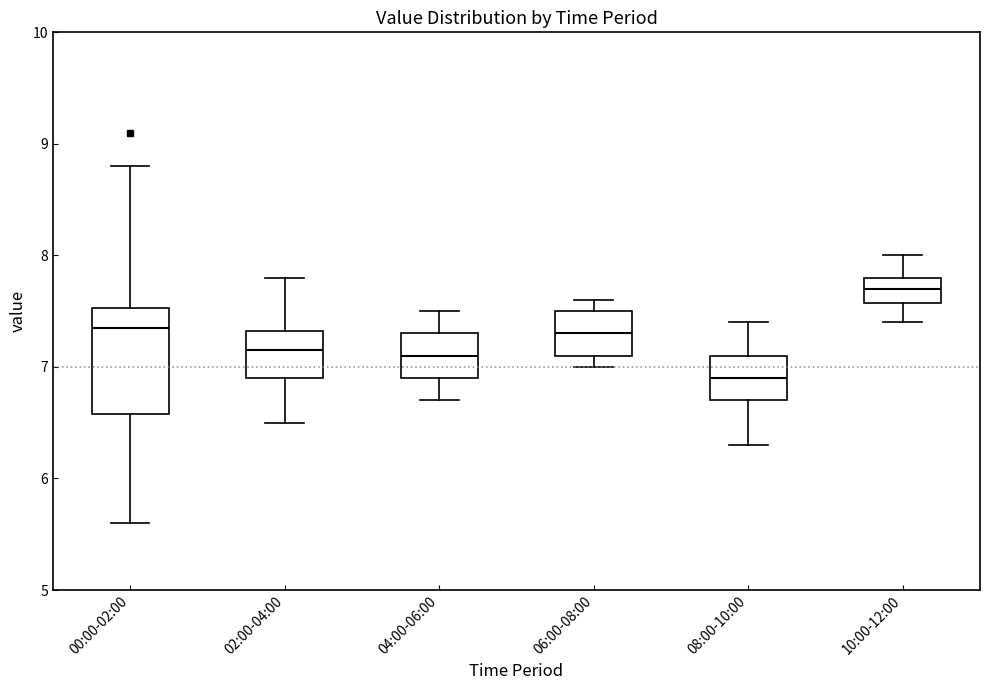

Which box has the highest median line?

10:00-12:00